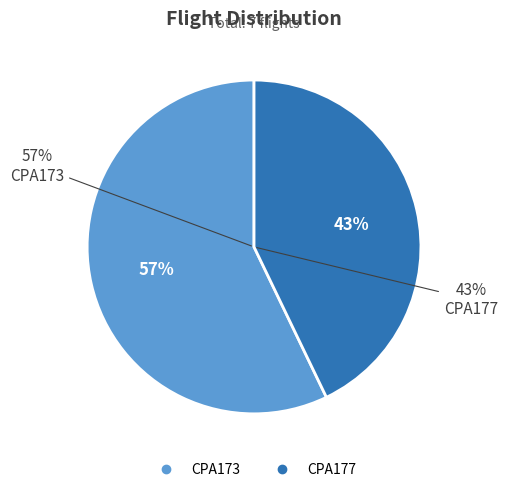

To the nearest percent, what is the combined percentage of CPA173 and CPA177?

100%